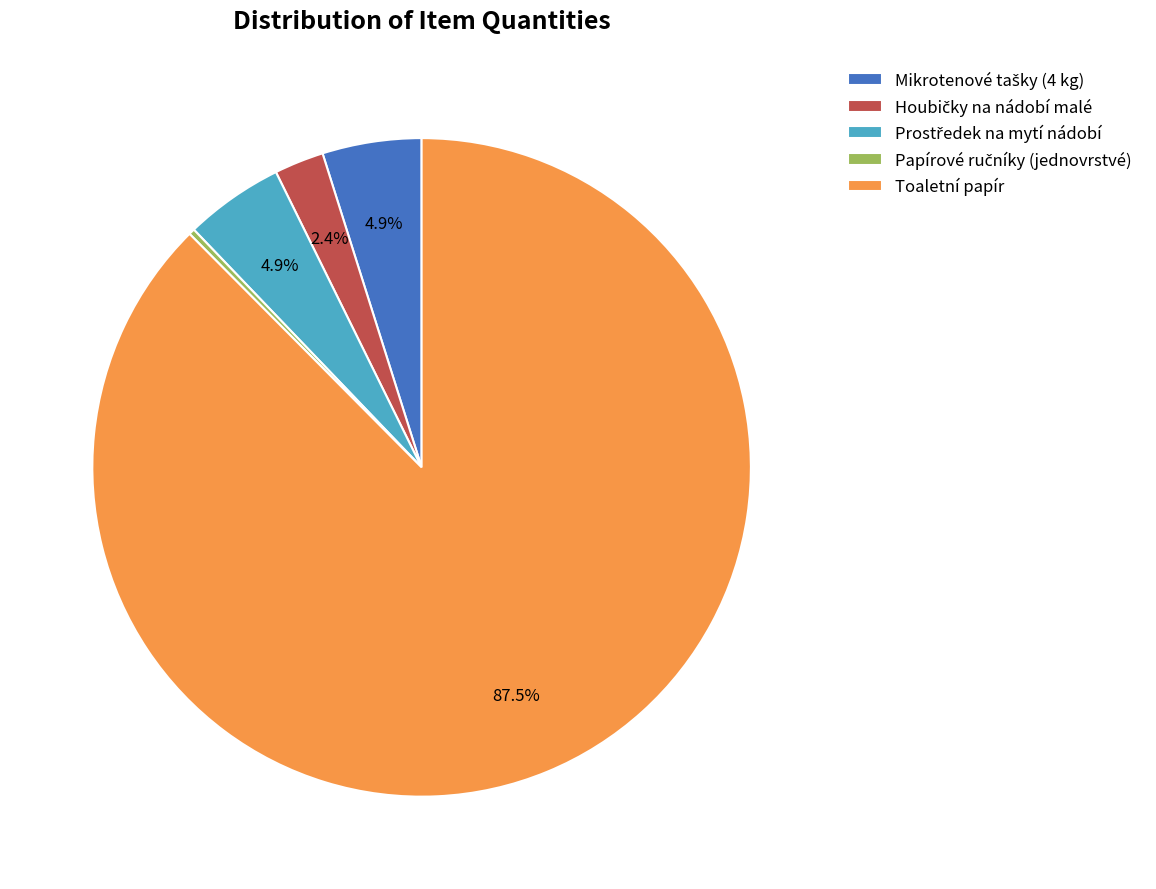

How much of the chart is everything except Toaletní papír?

12.5%